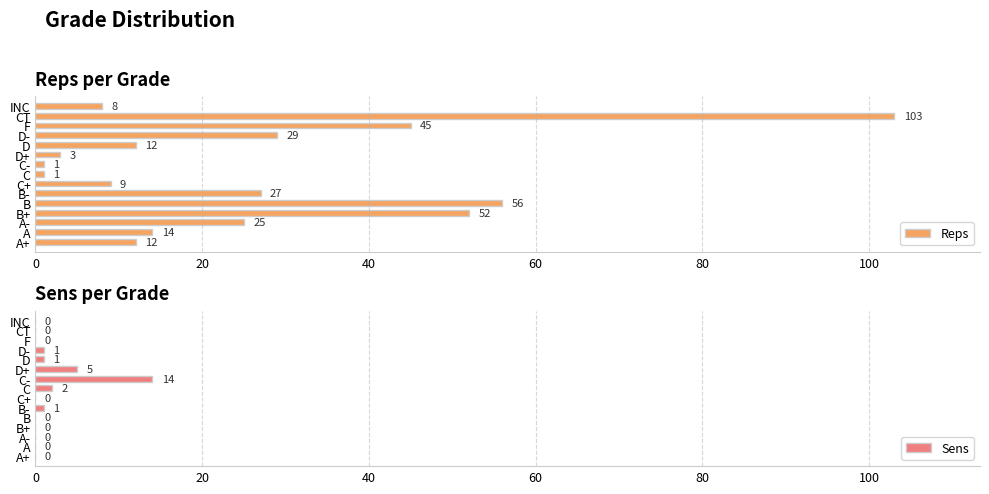

Is it true that Reps equals 15 at D-?

False